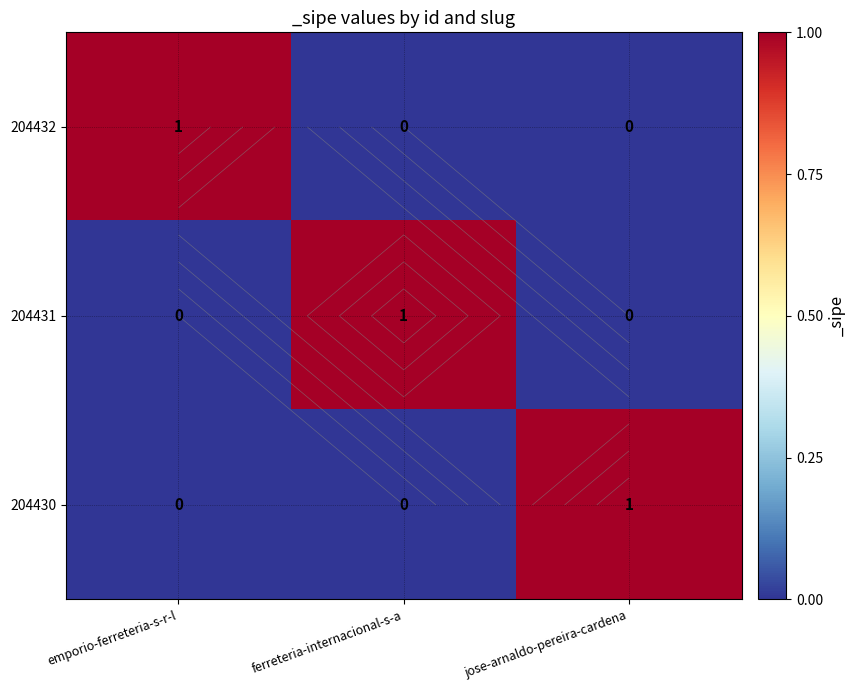

What is the difference between the 204431 values at ferreteria-internacional-s-a and emporio-ferreteria-s-r-l?

1